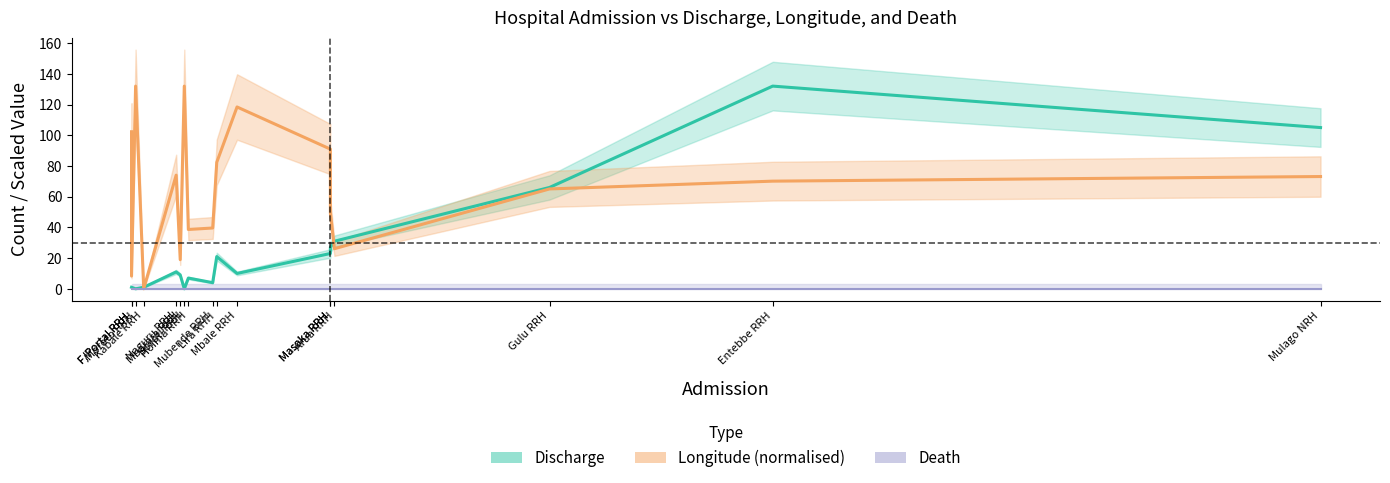

Which series has the widest spread of values?

Discharge